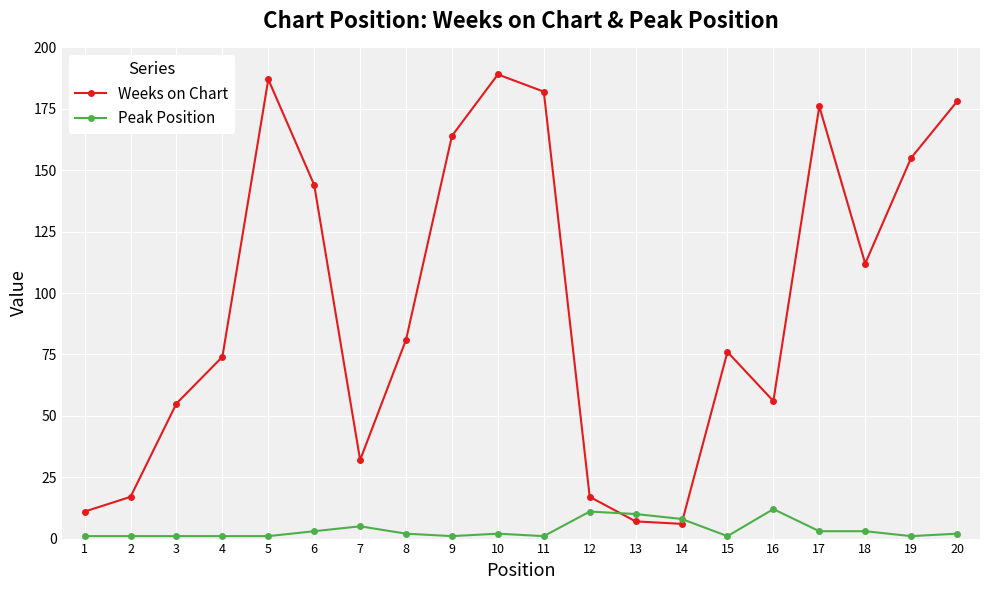

What is the maximum value shown in the chart?

189